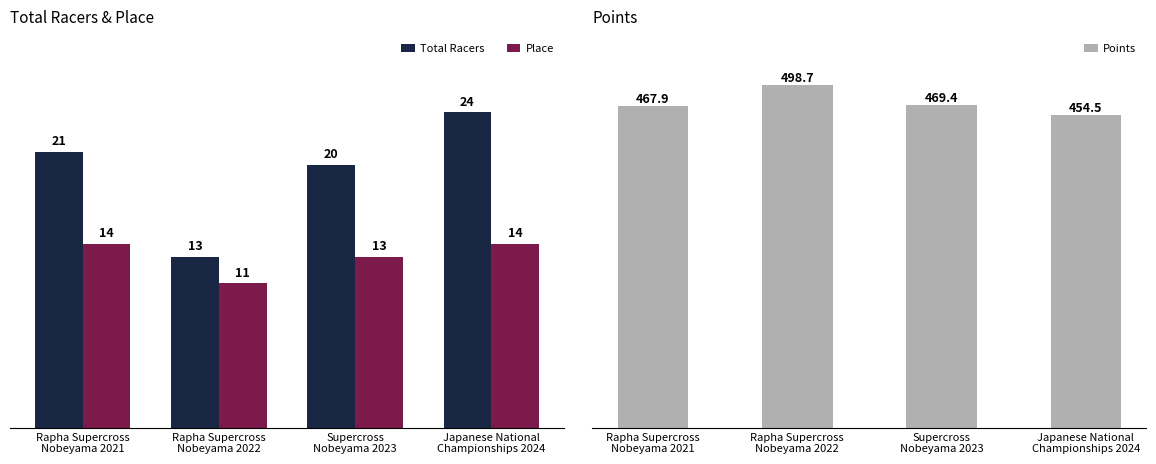

What is the sum of the Total Racers values at Japanese National
Championships 2024 and Rapha Supercross
Nobeyama 2022?

37.0